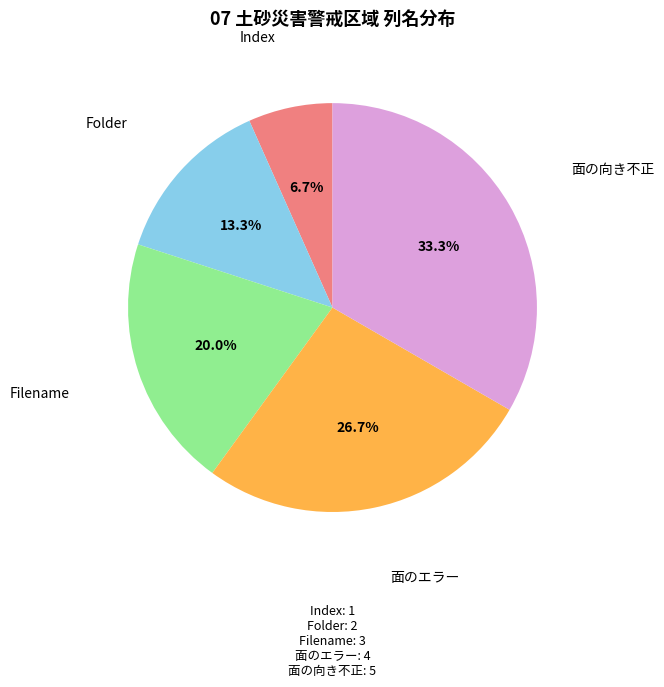

What is the ratio of the value at Filename to the value at 面の向き不正?

0.6